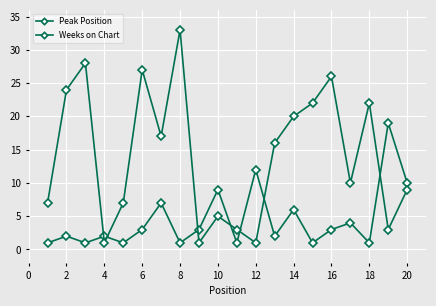

How many series are shown in this chart?

2